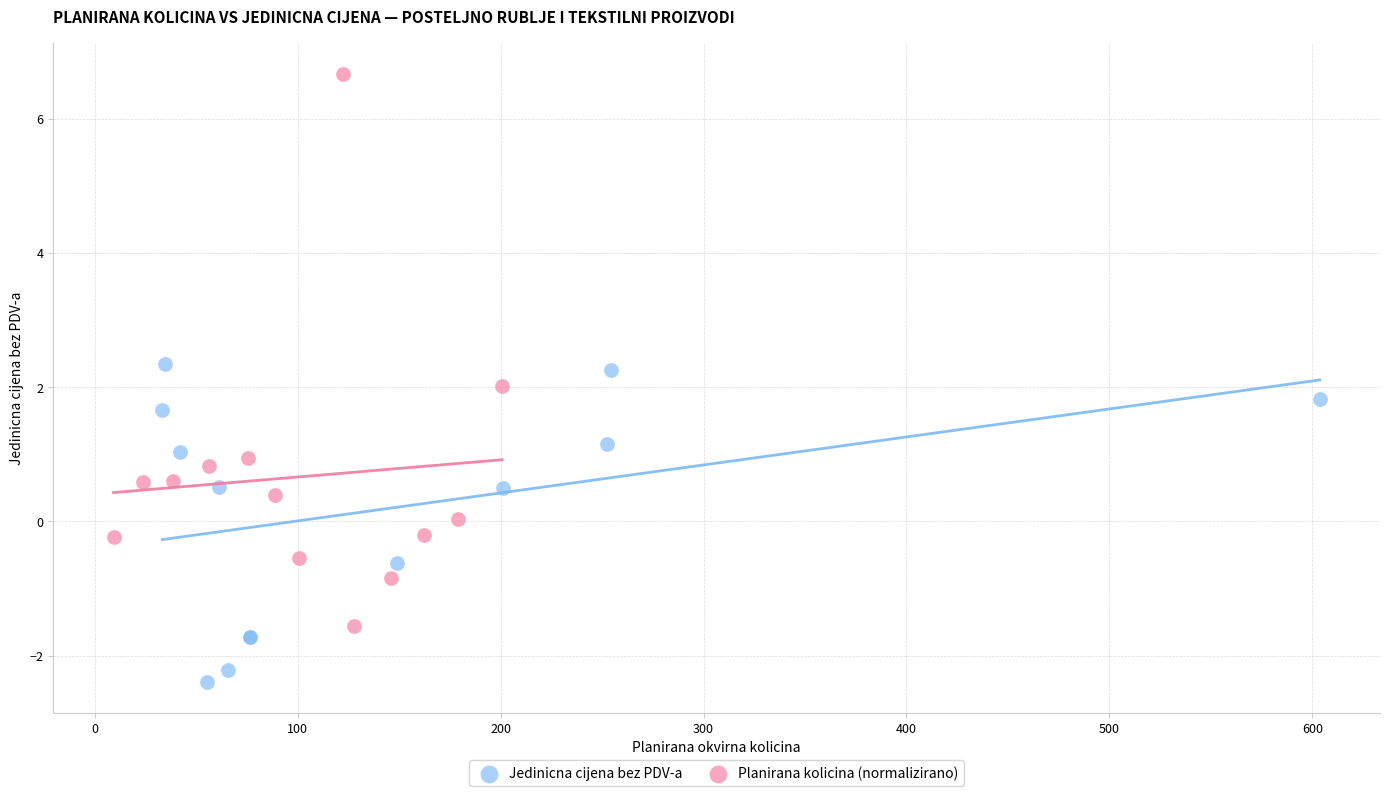

What are all the series names shown in the legend?

Jedinicna cijena bez PDV-a, Planirana kolicina (normalizirano)